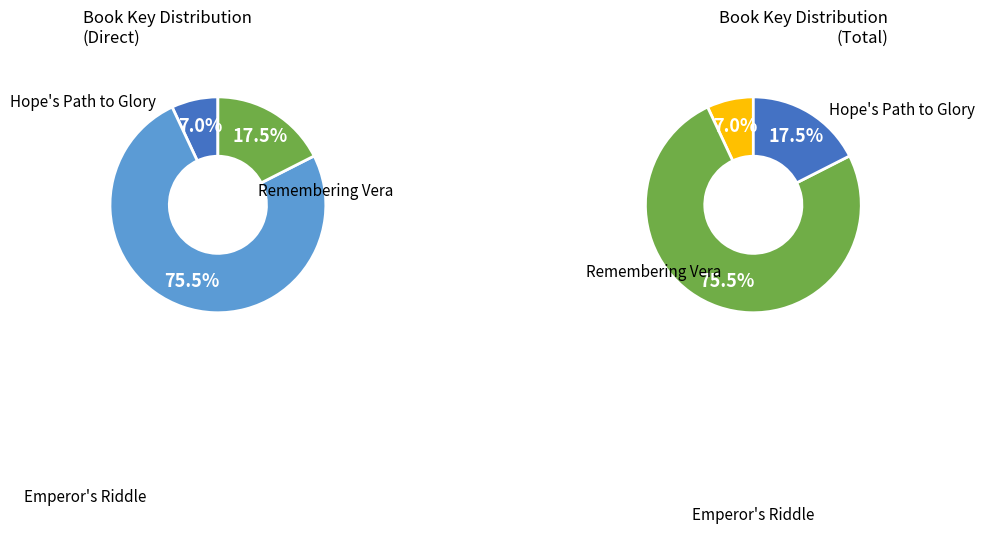

Rank the categories by value from lowest to highest.

Hope's Path to Glory, Remembering Vera, Emperor's Riddle